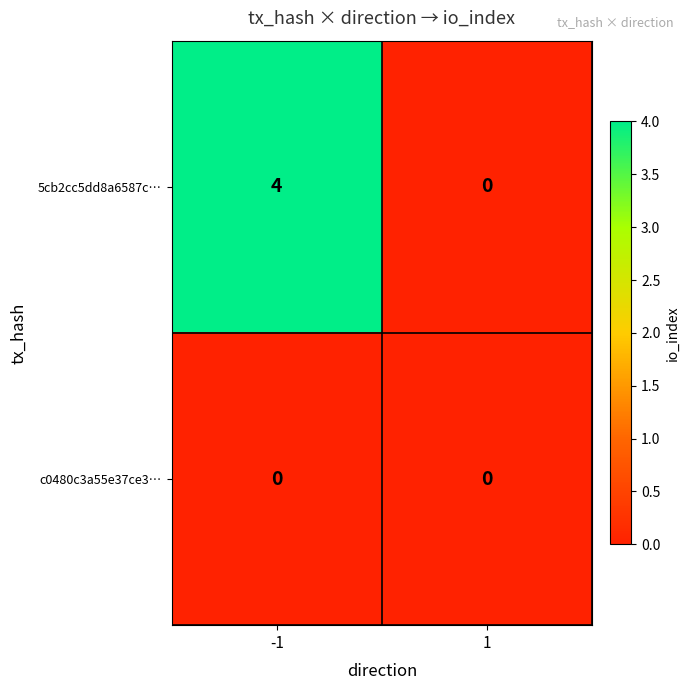

Read the 5cb2cc5dd8a6587c… value at -1.

4